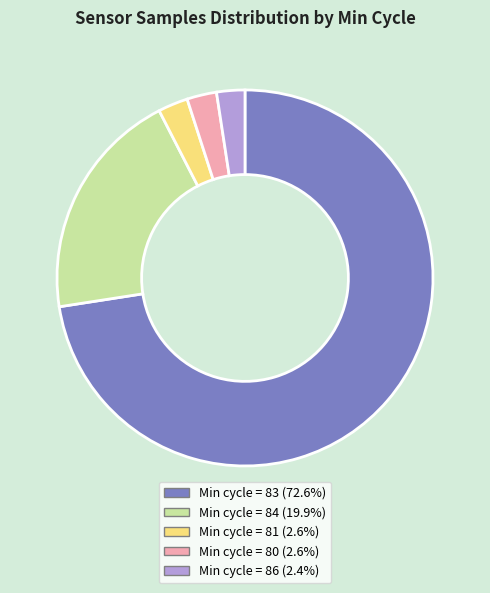

Do Min cycle = 81 (2.6%) and Min cycle = 86 (2.4%) together represent more than half of the pie?

No